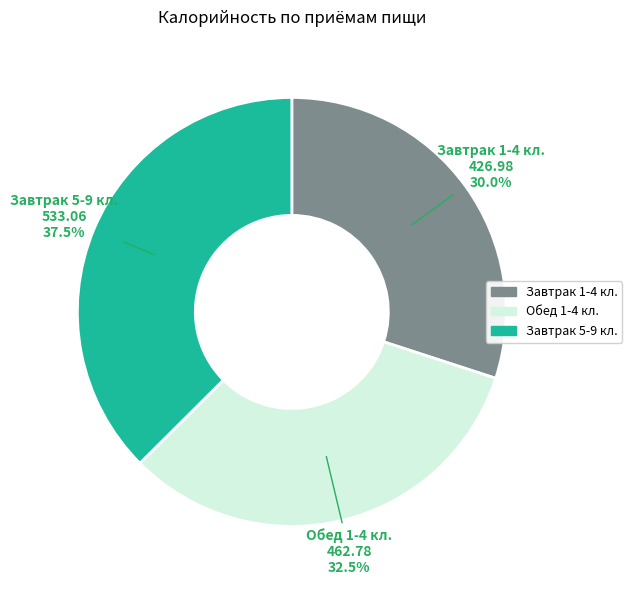

Combined, do Завтрак 5-9 кл. and Завтрак 1-4 кл. account for over 50%?

Yes